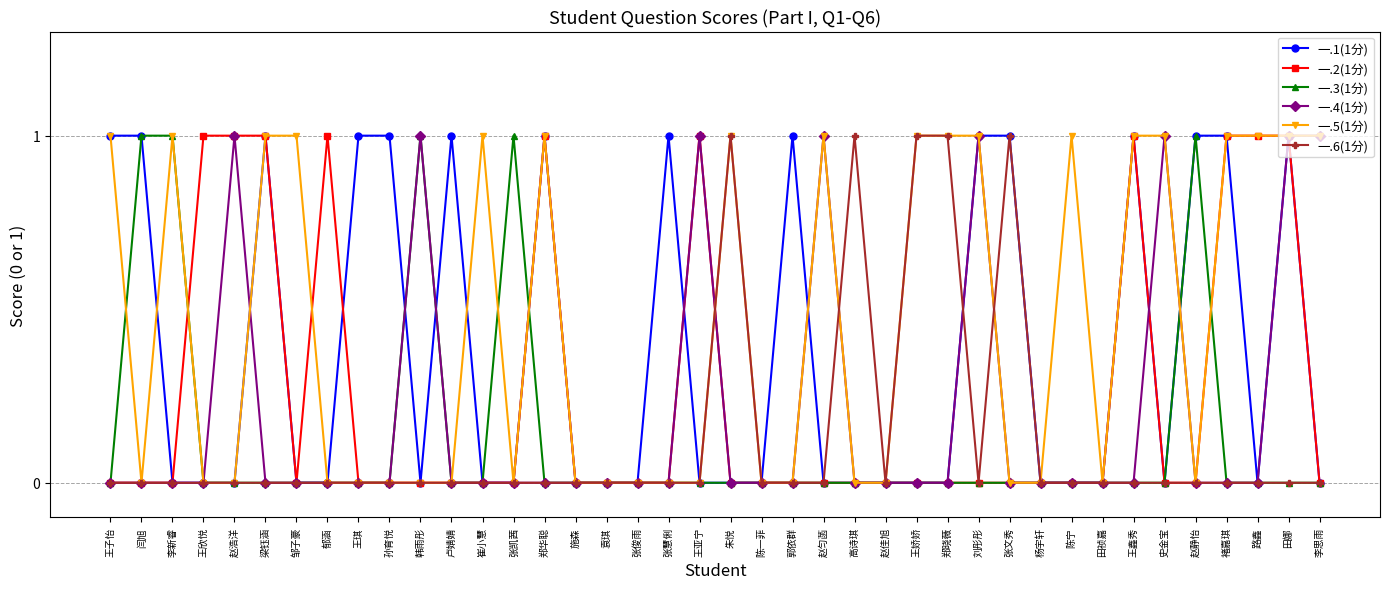

True or false: 一.4(1分) has more than 0 points higher than both neighbors.

True